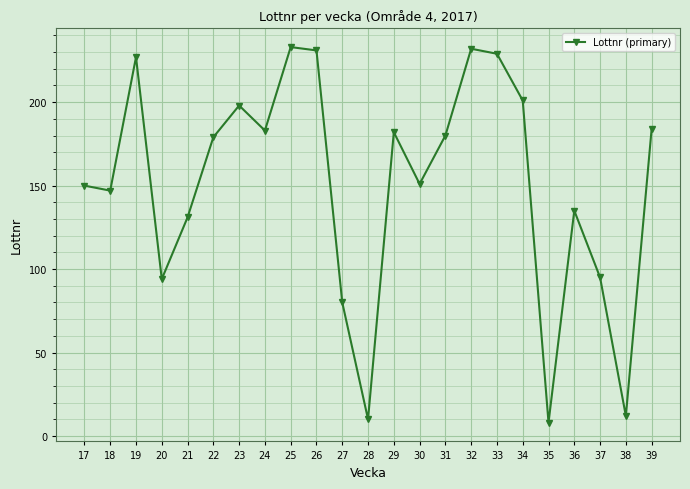

Count the number of data series in this chart.

1